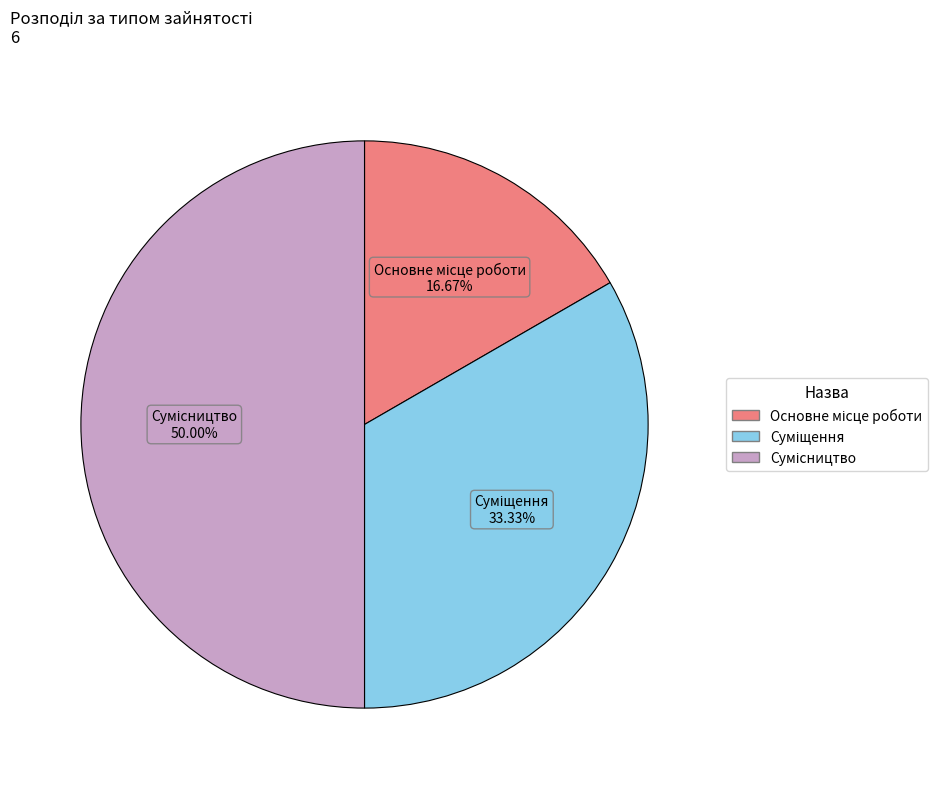

Which slice is the largest?

Сумісництво